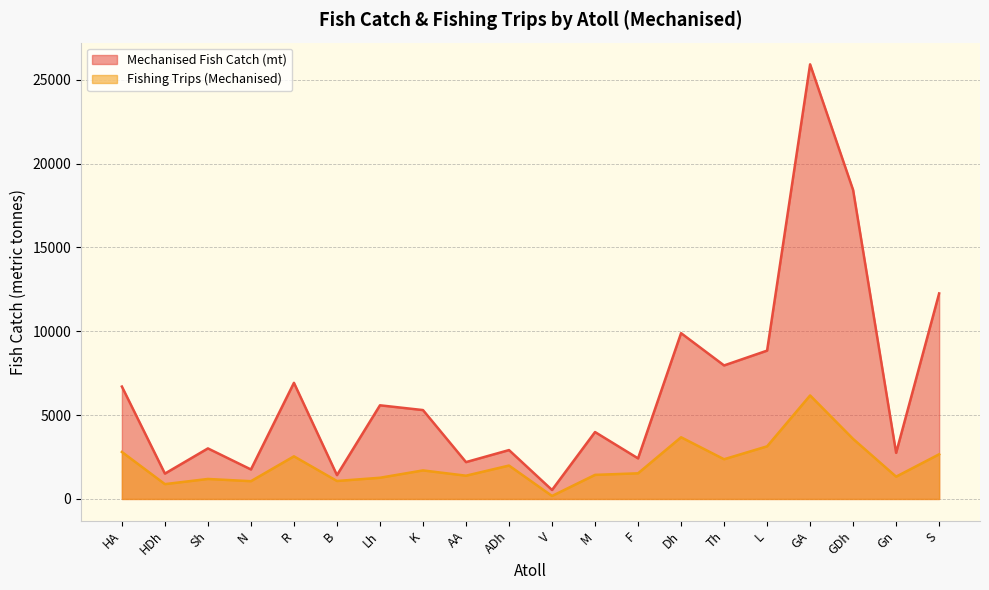

True or false: Fishing Trips (Mechanised) and Mechanised Fish Catch (mt) intersect in this chart.

False